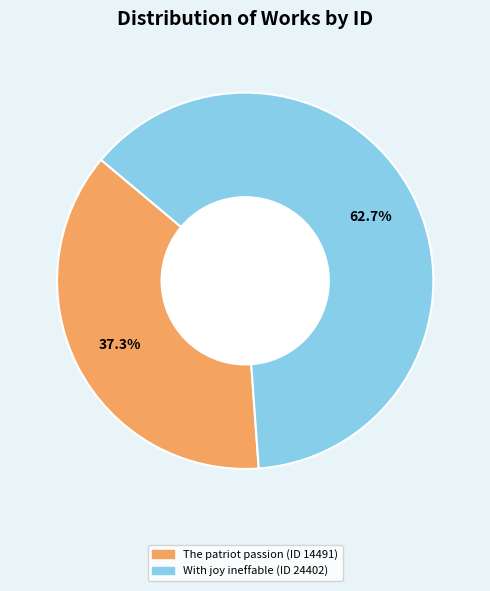

Rank the categories by value from lowest to highest.

The patriot passion (ID 14491), With joy ineffable (ID 24402)